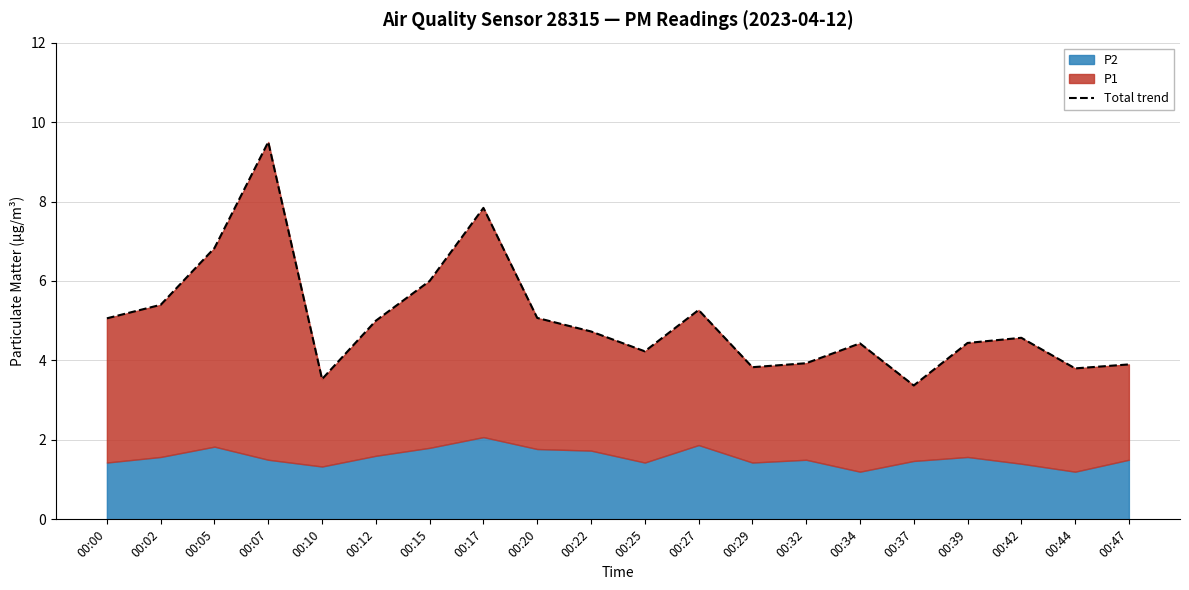

List the labels in order of value, smallest first.

00:37, 00:10, 00:44, 00:29, 00:47, 00:32, 00:25, 00:34, 00:39, 00:42, 00:22, 00:12, 00:00, 00:20, 00:27, 00:02, 00:15, 00:05, 00:17, 00:07